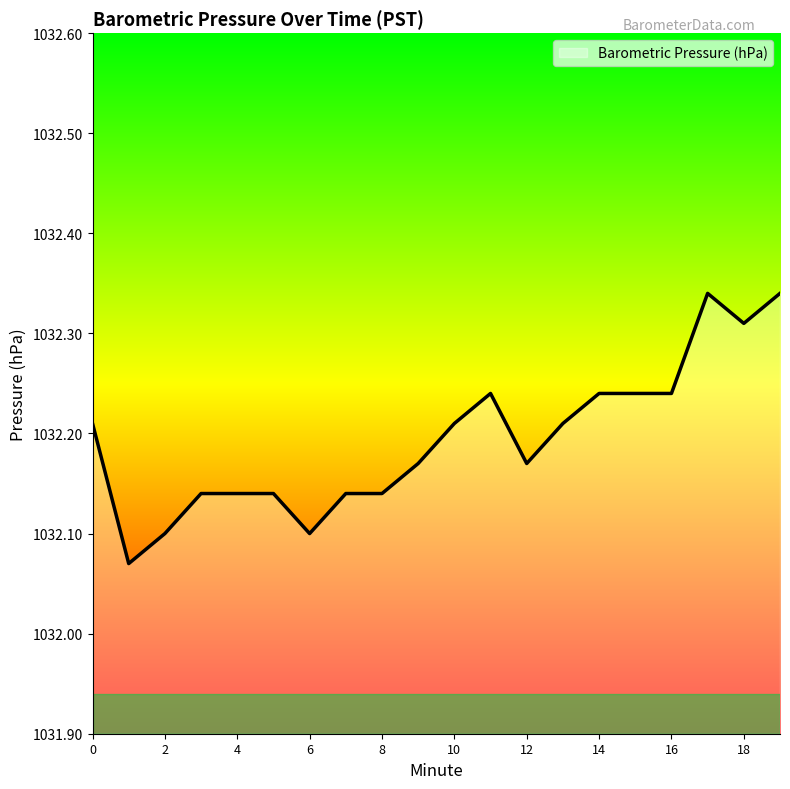

What is the difference between the maximum and minimum values?

0.3